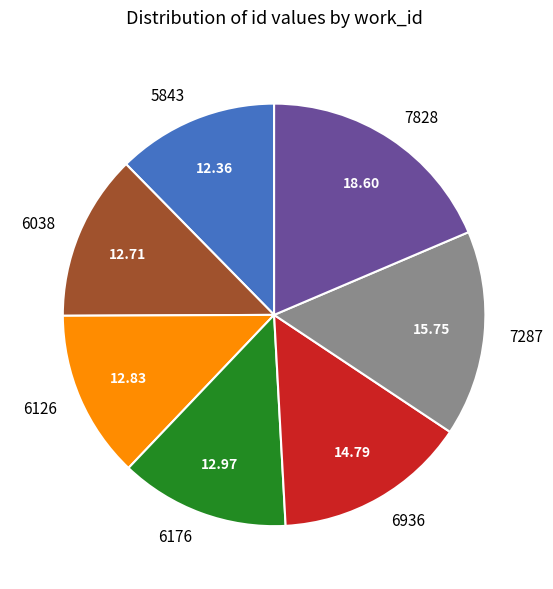

True or false: 6038 accounts for 20% of the total.

False